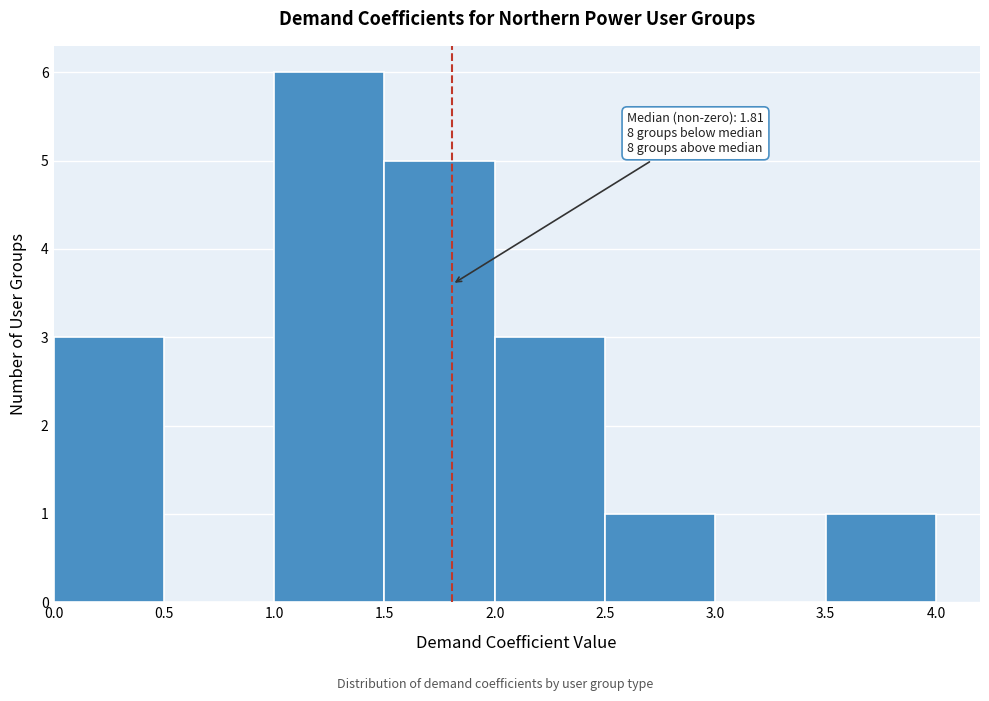

Which range on the x-axis has the tallest bar?

1.0 to 1.5